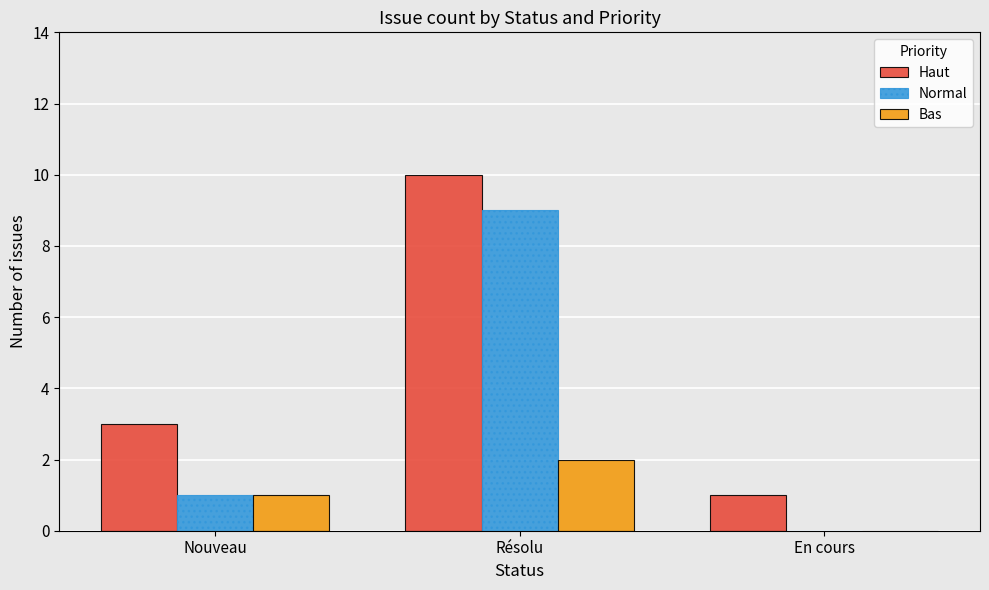

At which label is Normal closest to 4?

Nouveau